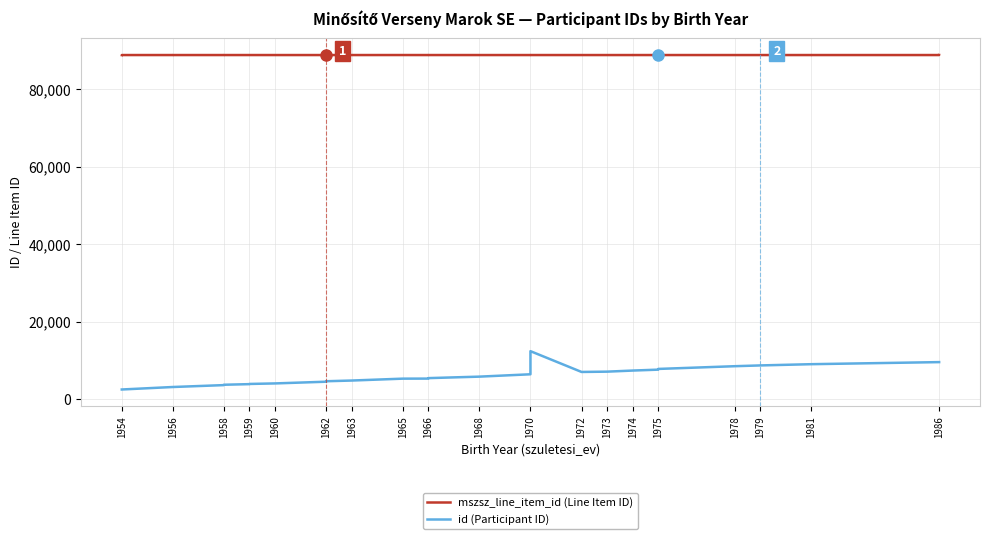

True or false: mszsz_line_item_id (Line Item ID) and id (Participant ID) cross at least once.

False